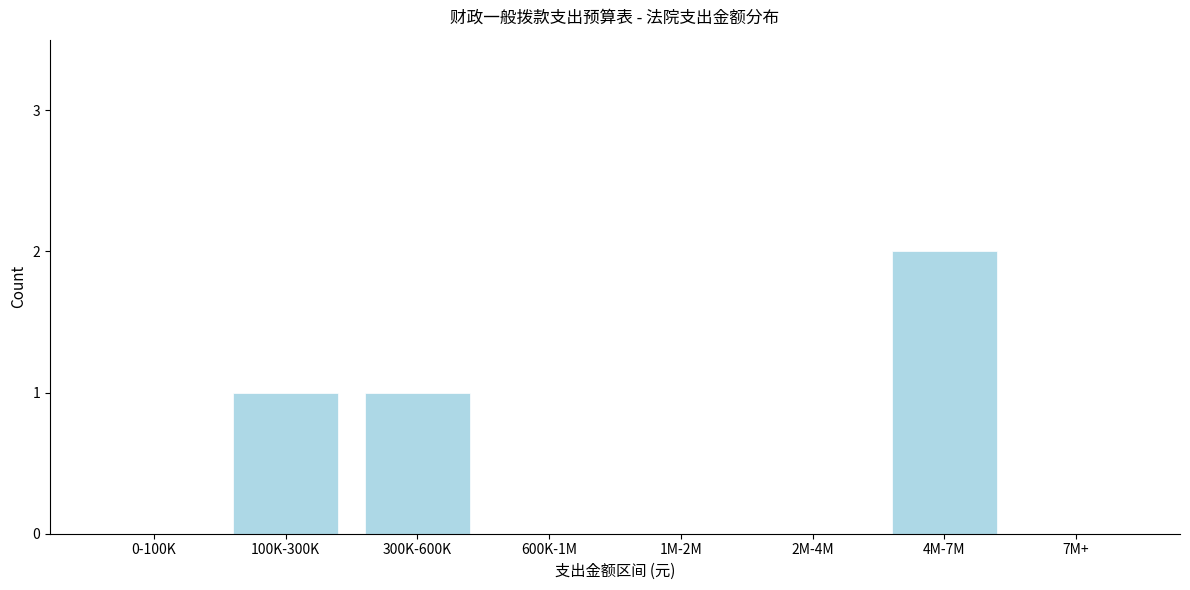

Reading right to left, extract all data points from this chart.

7M+=0	4M-7M=2	2M-4M=0	1M-2M=0	600K-1M=0	300K-600K=1	100K-300K=1	0-100K=0